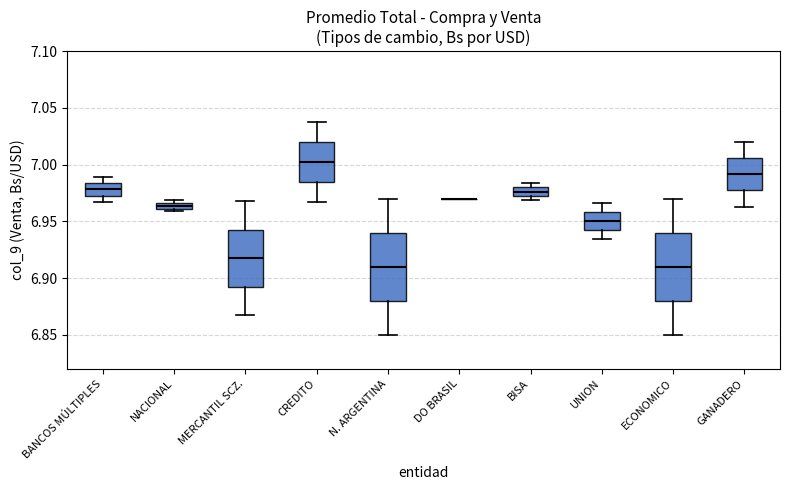

Where is the lower edge of the box for CREDITO on the y-axis? The values are not printed on the chart, so give them approximately, as read against the axis.

6.985